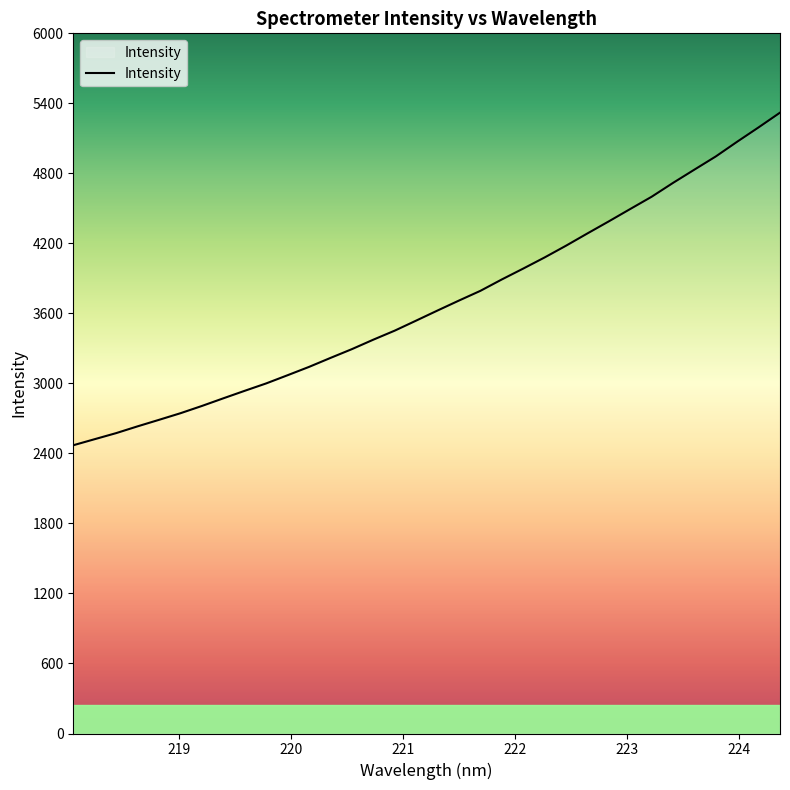

What is the minimum value shown in the chart?

2470.1